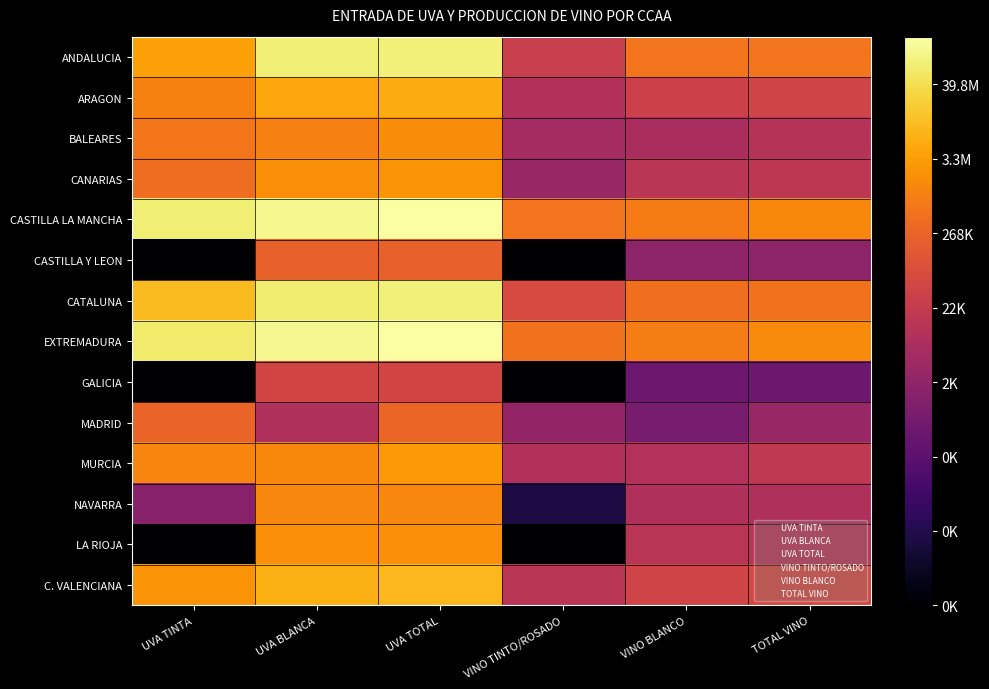

At how many categories does at least one series exceed 7?

6